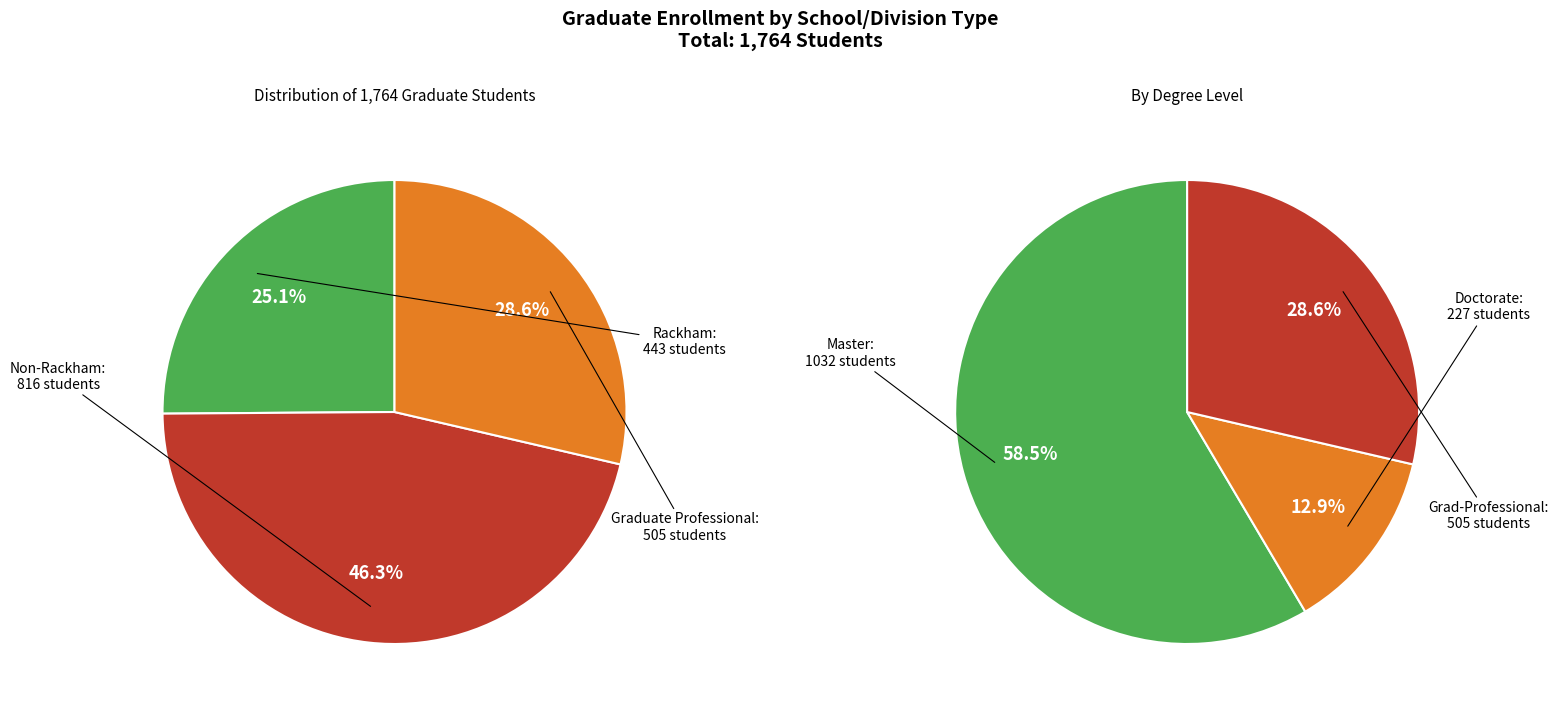

Which has a higher value, Rackham or Non-Rackham?

Non-Rackham